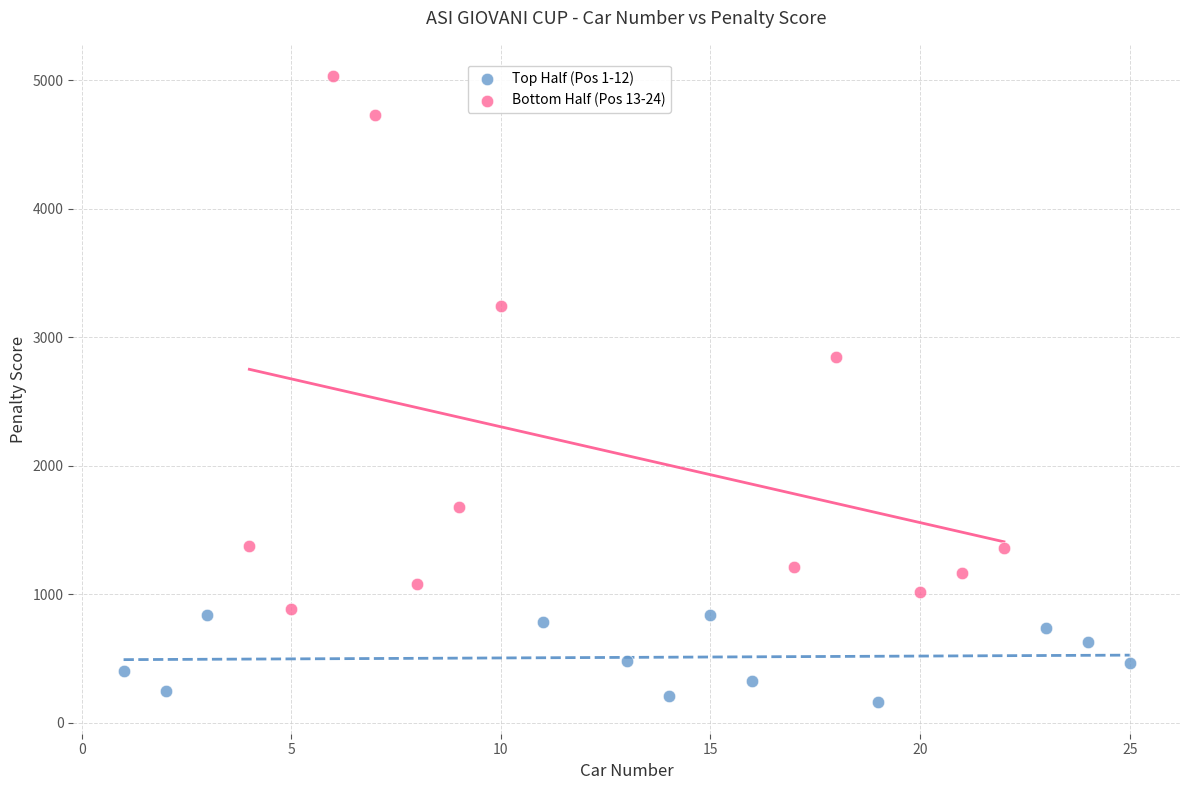

Which series has the widest spread of Y values?

Bottom Half (Pos 13-24)